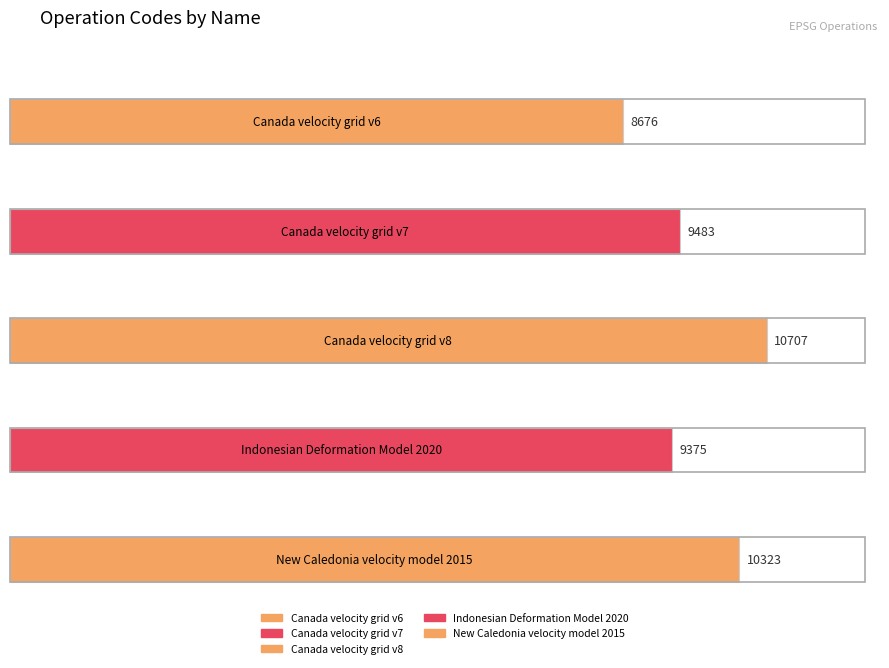

What is the label of the 5th bar from the right?

Canada velocity grid v6